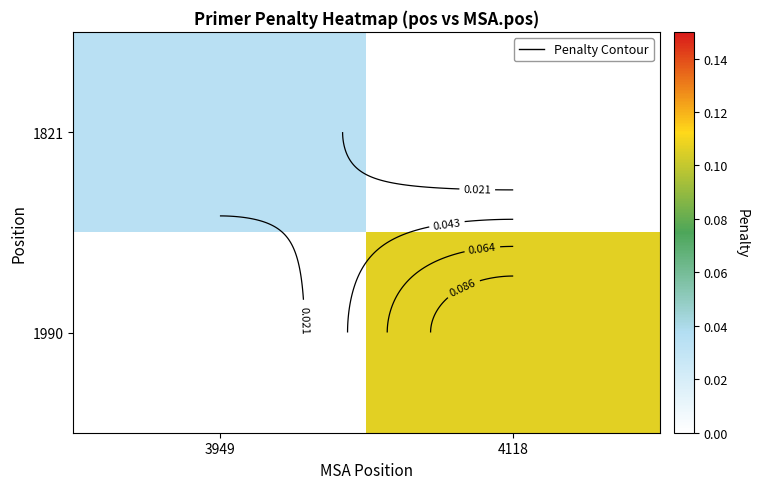

The 1821 series shows 0.0 at 3949. True or false?

True